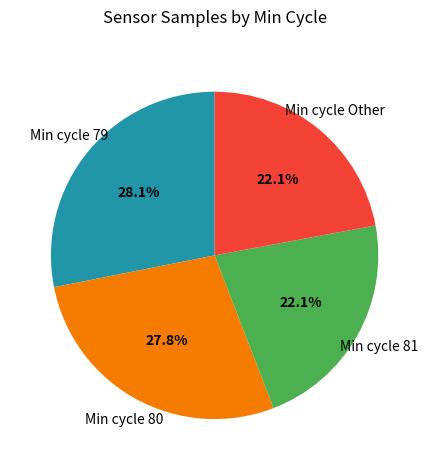

Does any single category account for the majority?

No